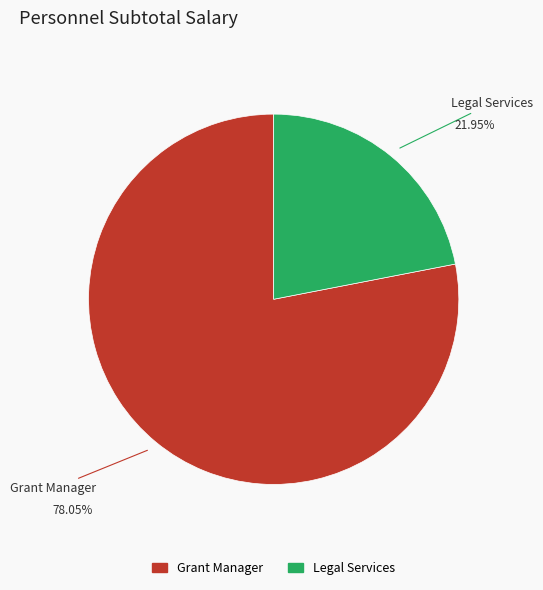

Approximately how many times larger is the value at Legal Services compared to Grant Manager?

0.3